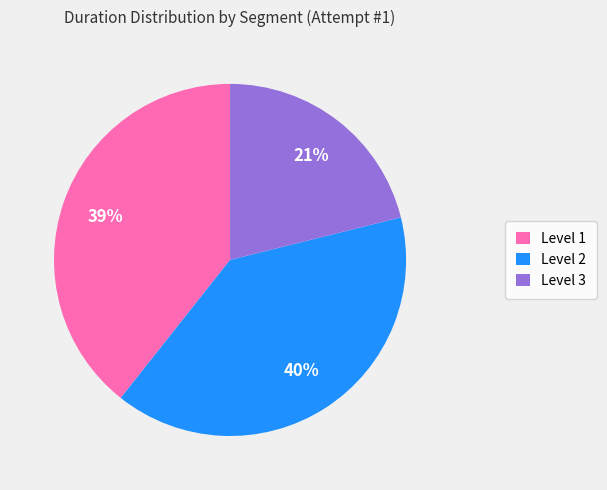

Approximately how many times larger is the value at Level 1 compared to Level 2?

1.0